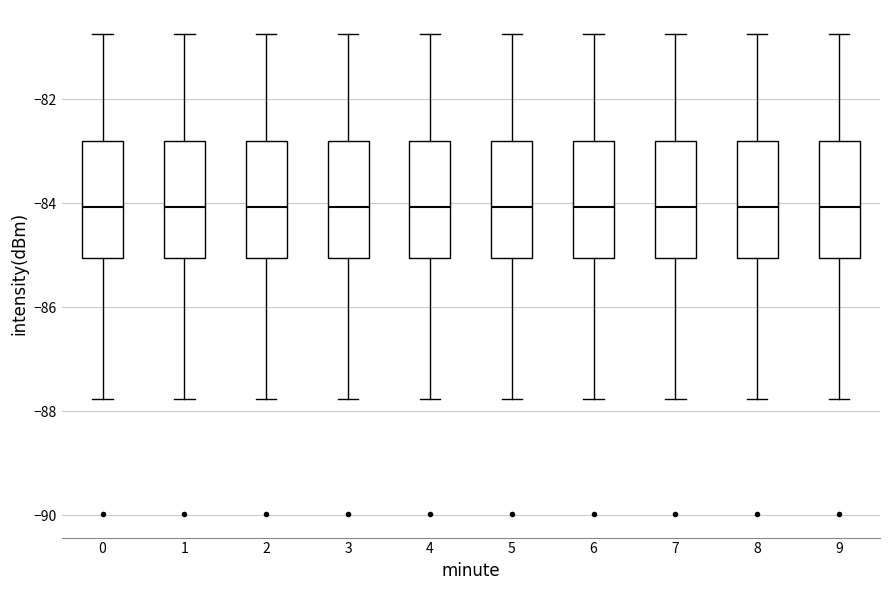

Reading left to right, read every box against the y-axis: the position of its median line, the range the box covers, and the ends of its whiskers. The values are not printed on the chart, so give them approximately, as read against the axis.

0: median -84.0, box -85.0 to -82.8, whiskers -87.8 to -80.8
1: median -84.0, box -85.0 to -82.8, whiskers -87.8 to -80.8
2: median -84.0, box -85.0 to -82.8, whiskers -87.8 to -80.8
3: median -84.0, box -85.0 to -82.8, whiskers -87.8 to -80.8
4: median -84.0, box -85.0 to -82.8, whiskers -87.8 to -80.8
5: median -84.0, box -85.0 to -82.8, whiskers -87.8 to -80.8
6: median -84.0, box -85.0 to -82.8, whiskers -87.8 to -80.8
7: median -84.0, box -85.0 to -82.8, whiskers -87.8 to -80.8
8: median -84.0, box -85.0 to -82.8, whiskers -87.8 to -80.8
9: median -84.0, box -85.0 to -82.8, whiskers -87.8 to -80.8